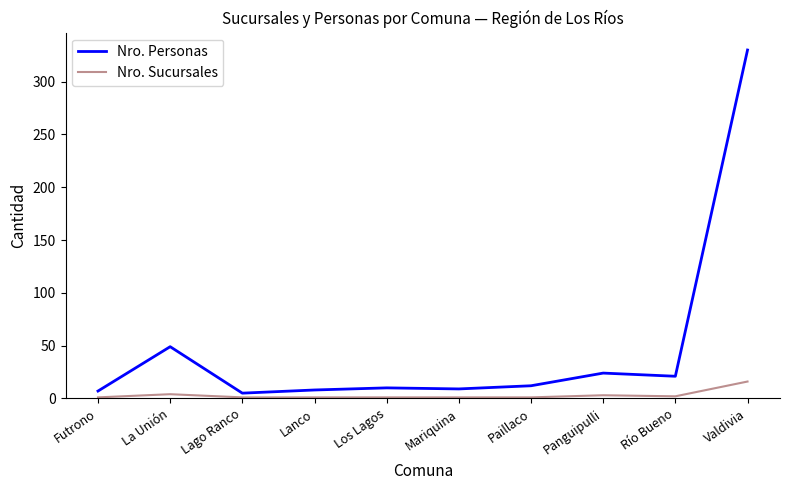

Where is the first local maximum for Nro. Personas?

La Unión